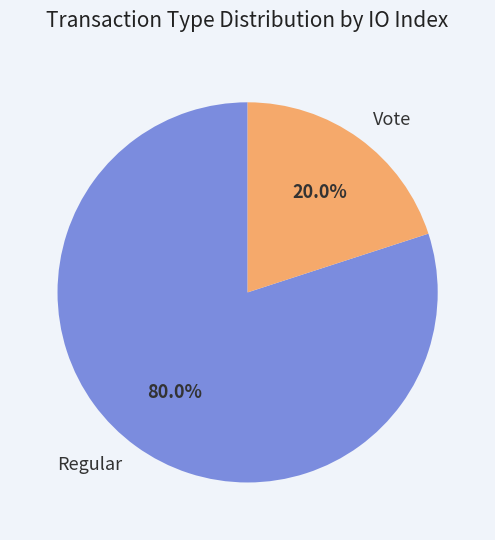

Is Regular the majority of the pie?

Yes